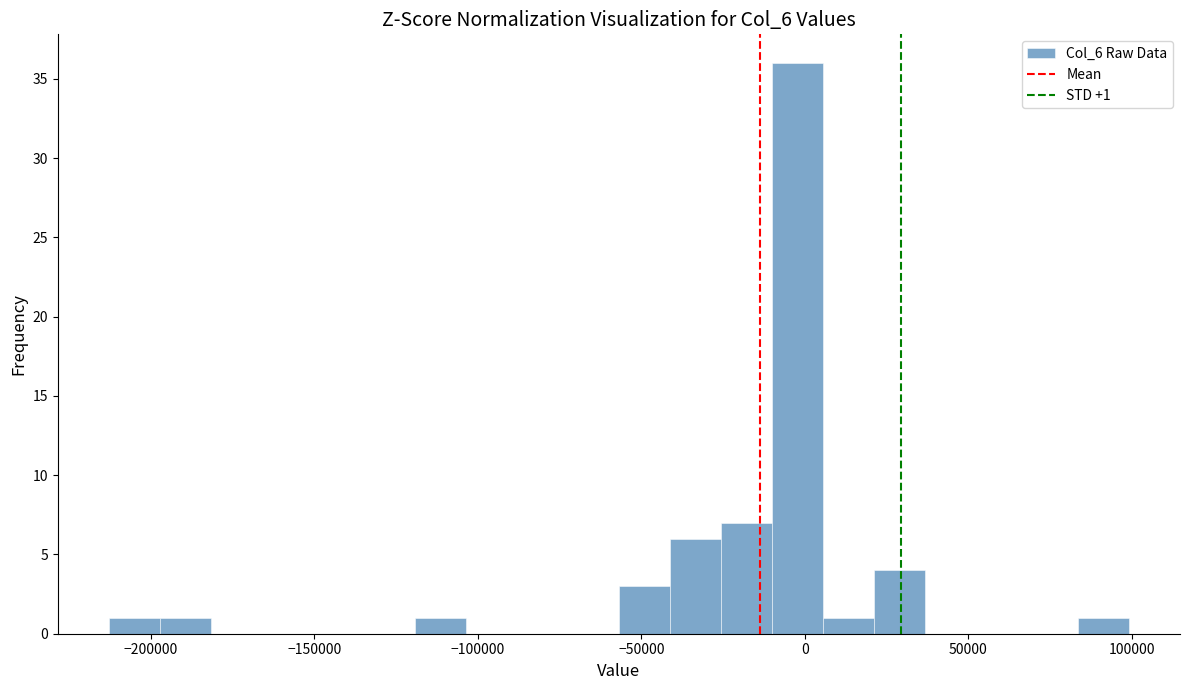

Around what value on the x-axis is the tallest bar? Give the approximate position of its centre, as read against the axis.

0